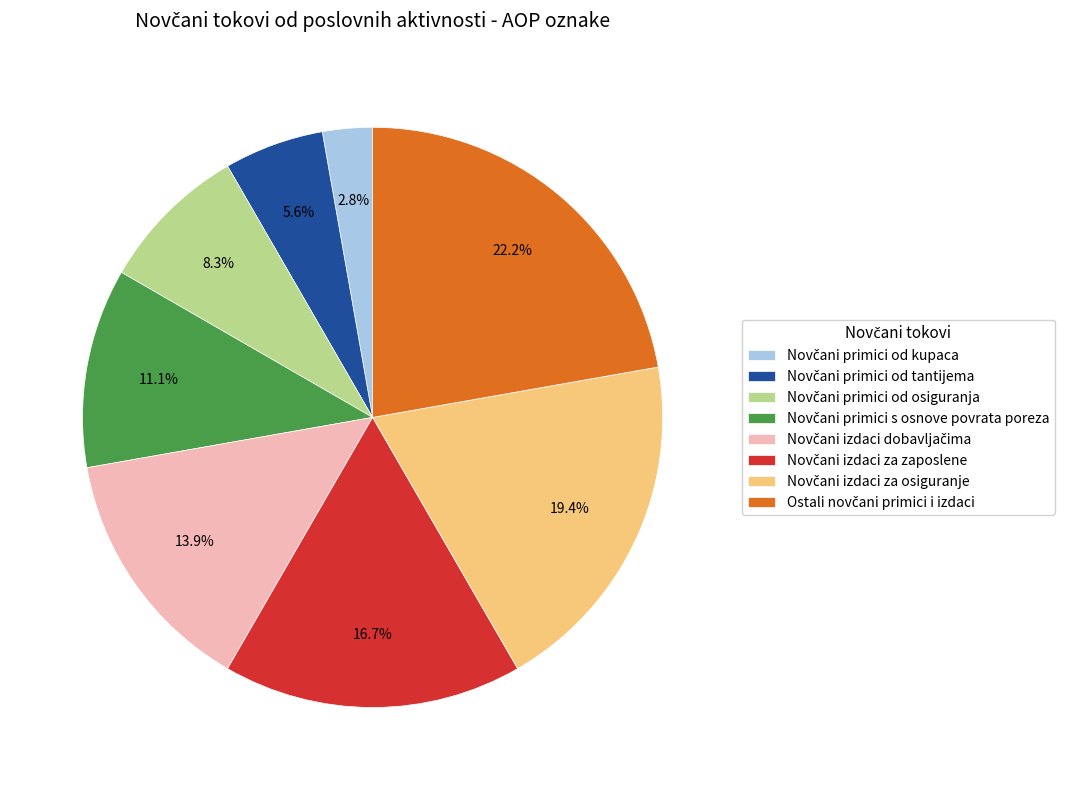

Is there a majority slice in this chart?

No